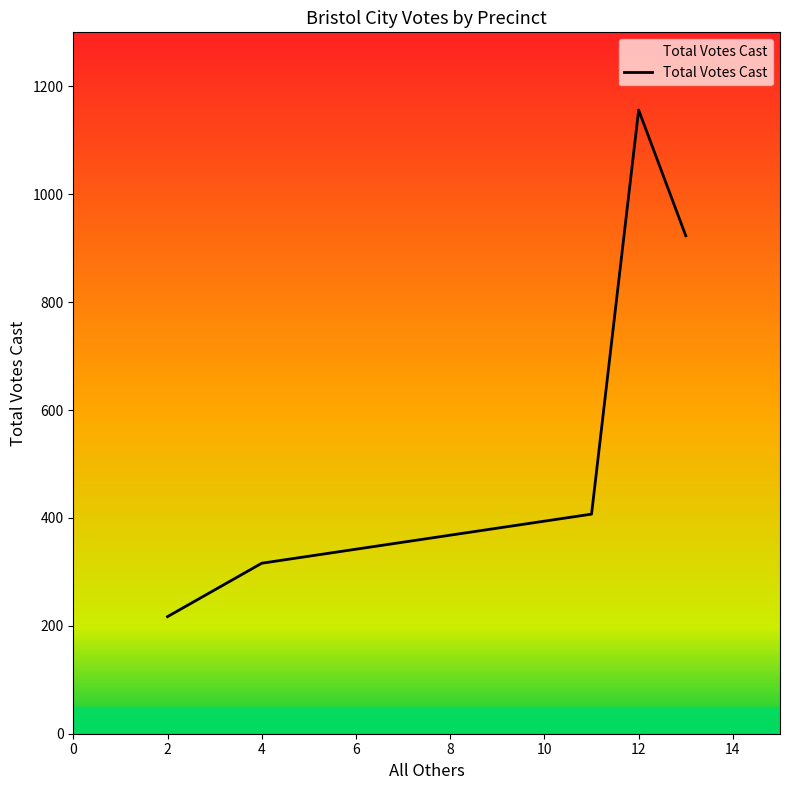

What is the difference between the maximum and minimum values?

939